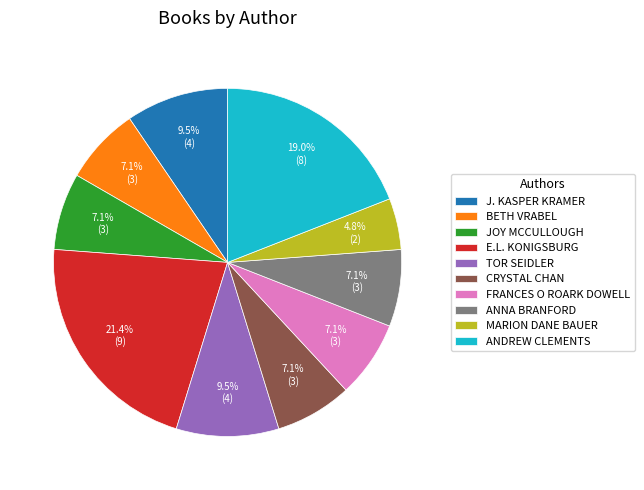

What is the smallest slice in the pie chart?

MARION DANE BAUER